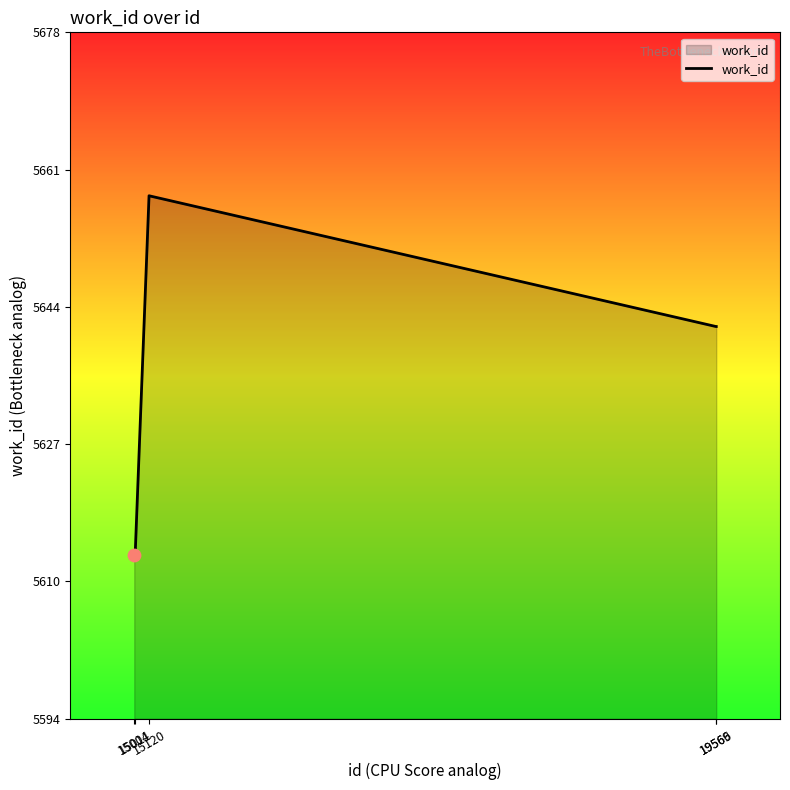

Between 19566 and 15120, which is larger?

15120